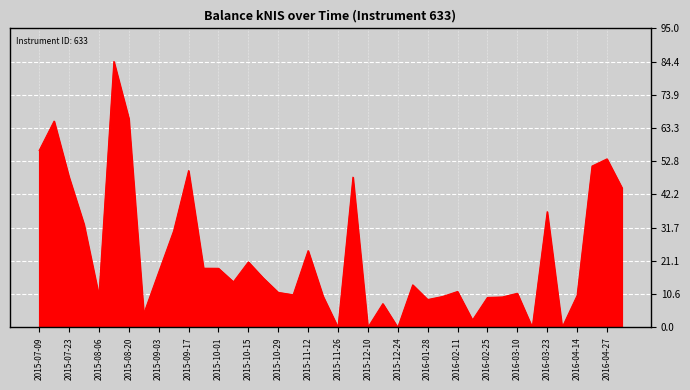

What is the maximum value shown in the chart?

84.5